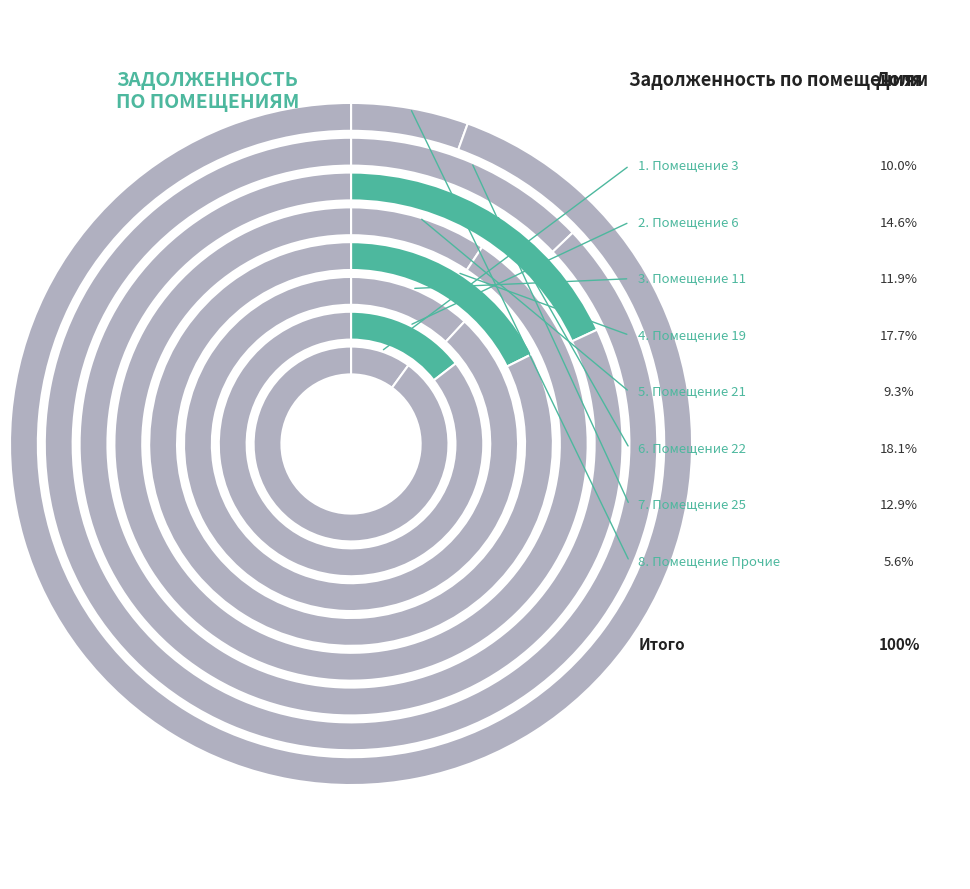

What portion of the pie excludes 9?

99.9%